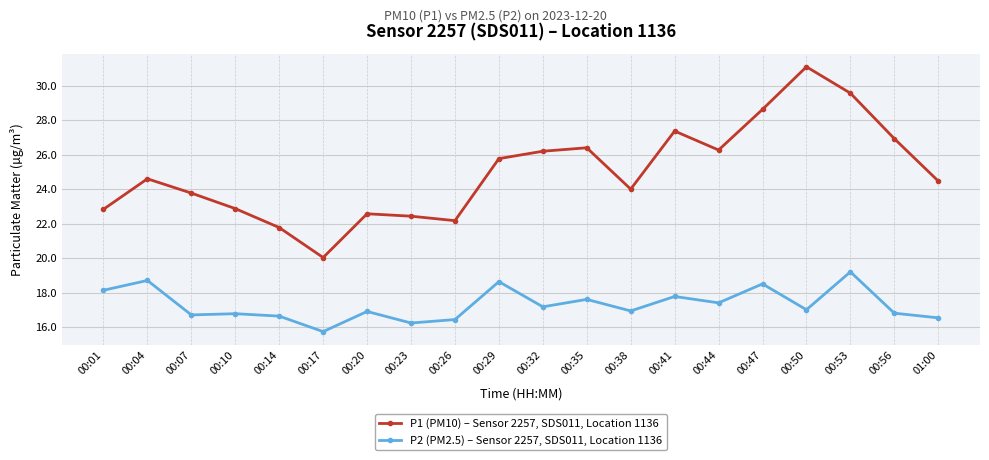

What is the sum of the P2 (PM2.5) – Sensor 2257, SDS011, Location 1136 values at 00:10 and 00:07?

33.5